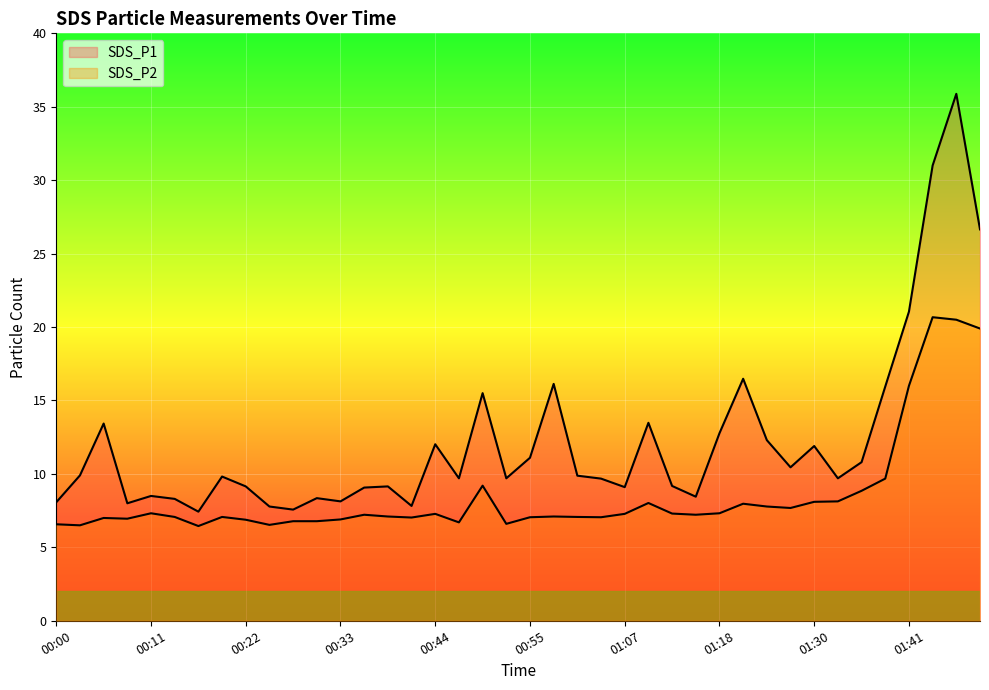

At how many categories does at least one series exceed 29?

2